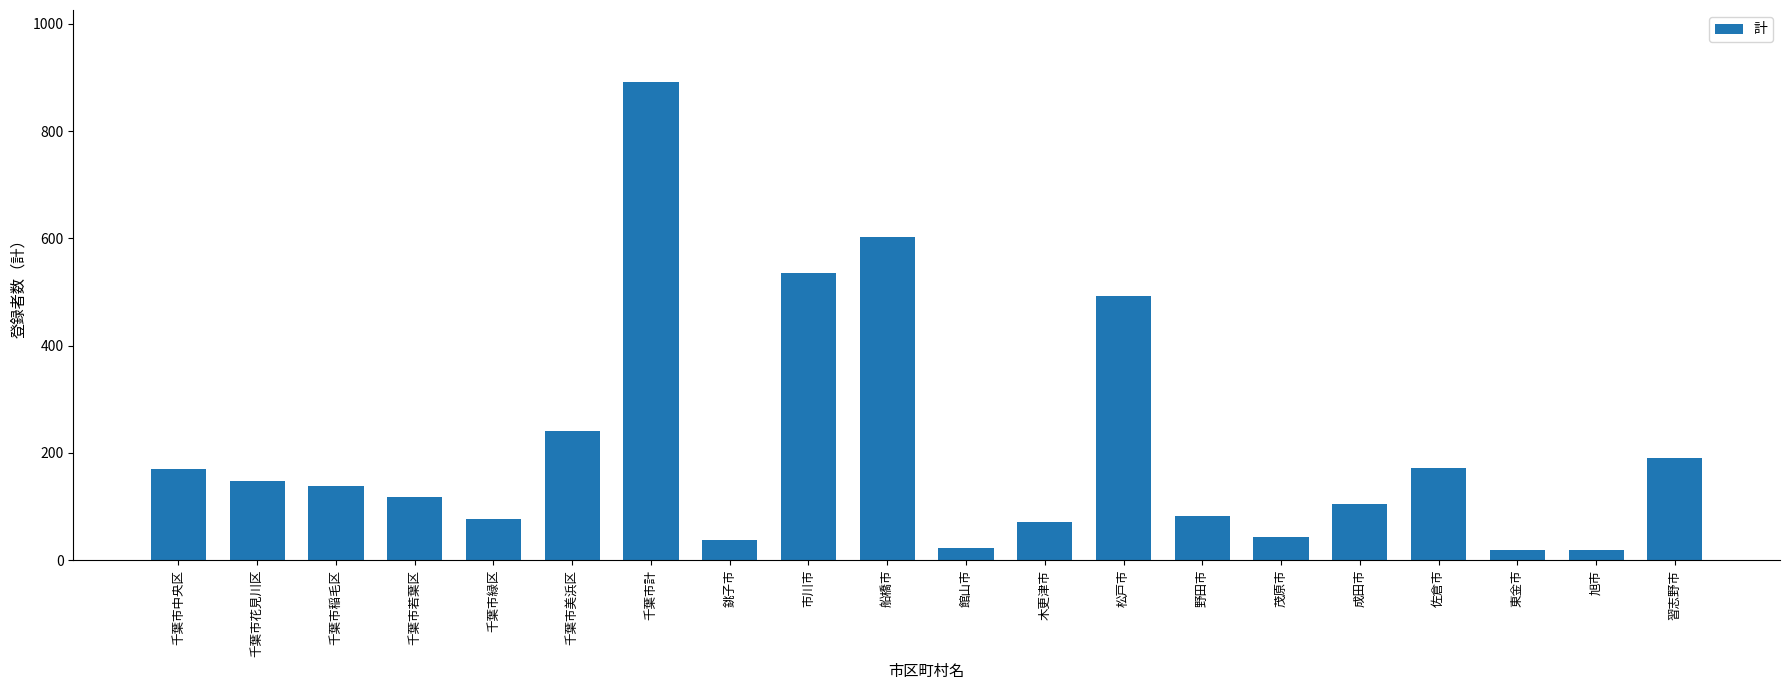

Is it true that the value at 成田市 is 105?

True